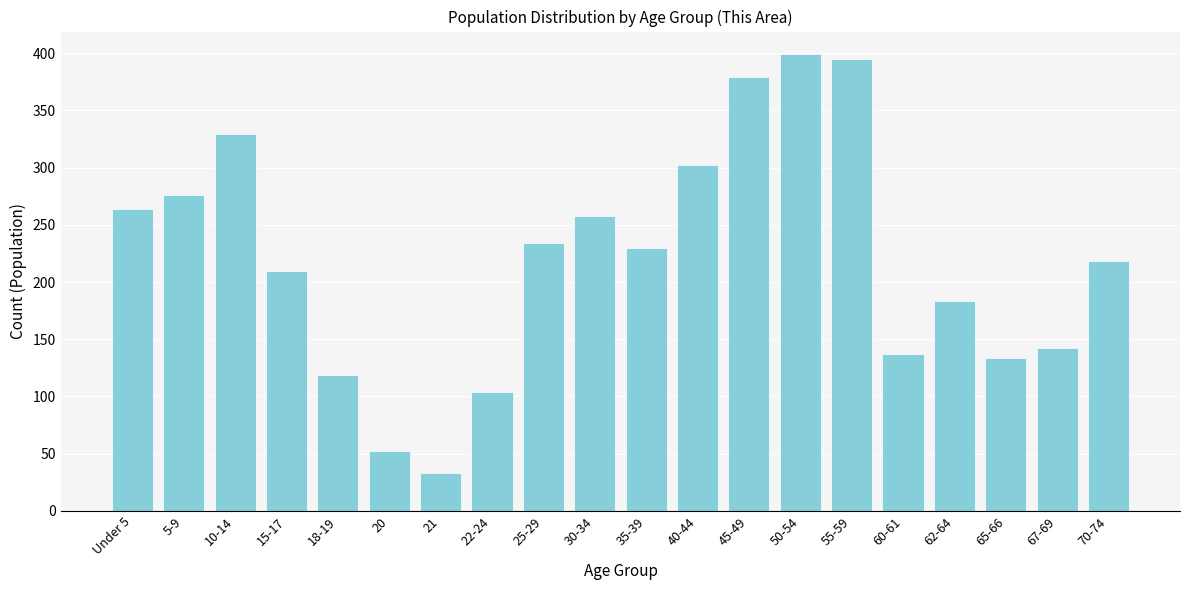

Reading right to left, transcribe all the data shown in this chart.

218	142	134	183	137	395	399	379	302	230	258	234	104	33	52	119	210	329	276	264